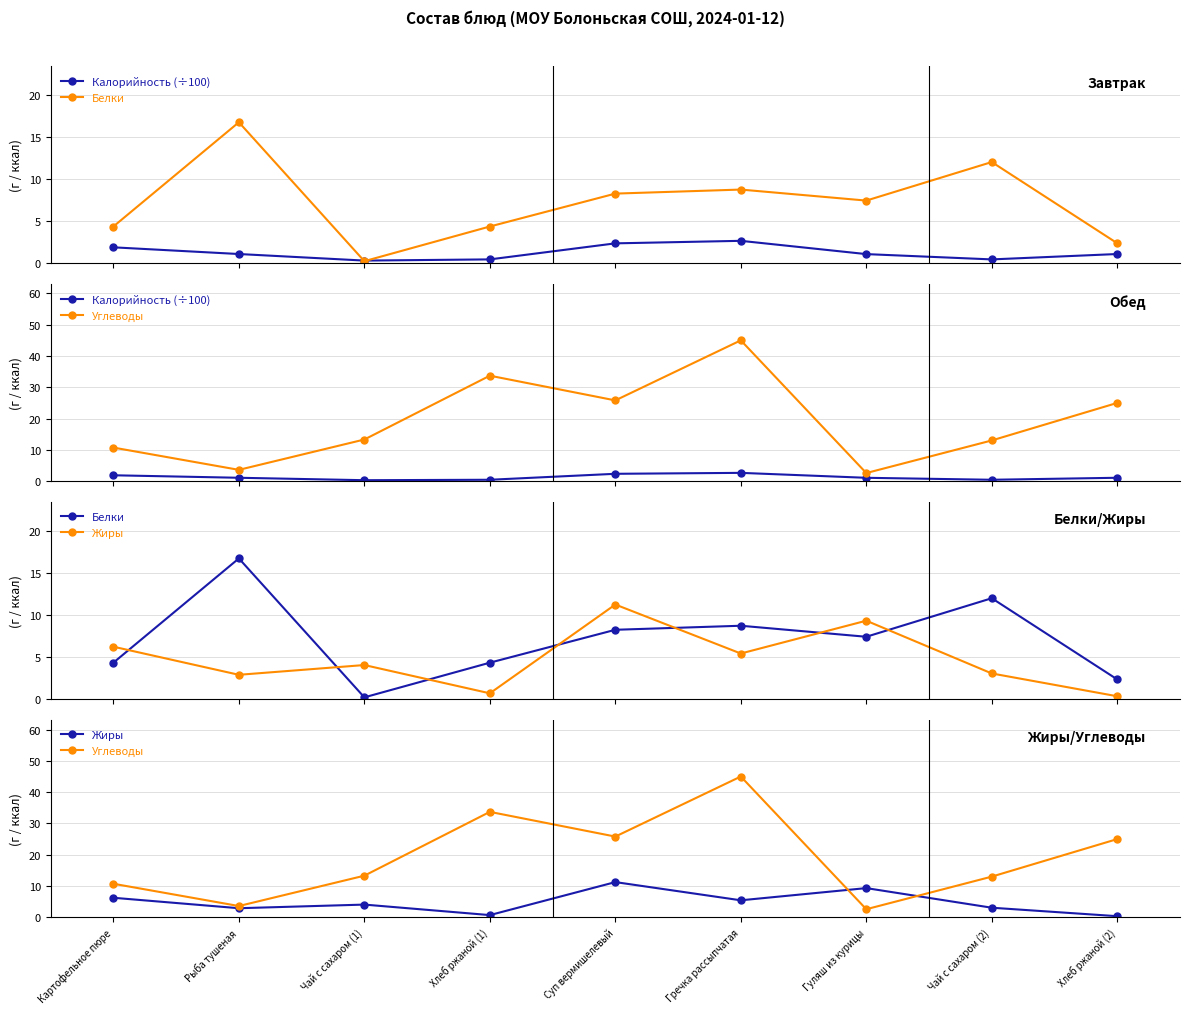

Which category has the lowest value in the Белки series?

Чай с сахаром (1)